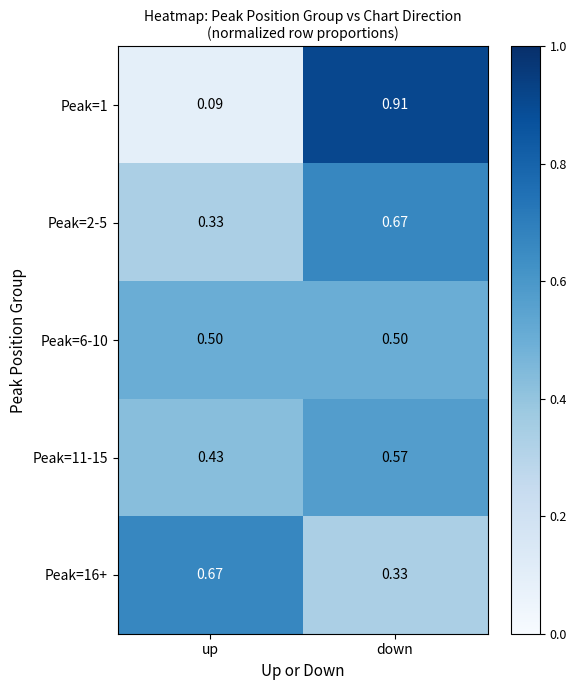

Rank the categories by Peak=11-15 value from highest to lowest.

down, up